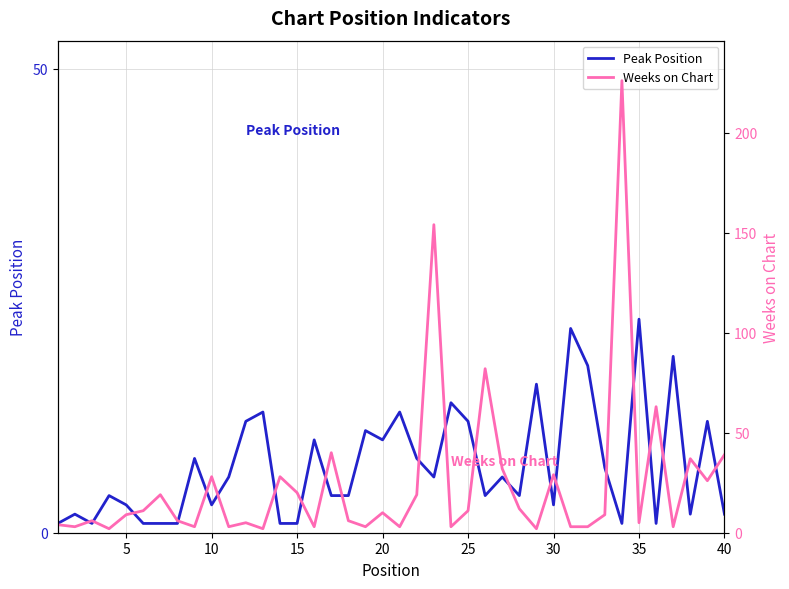

Which series has the largest total across all categories?

Weeks on Chart